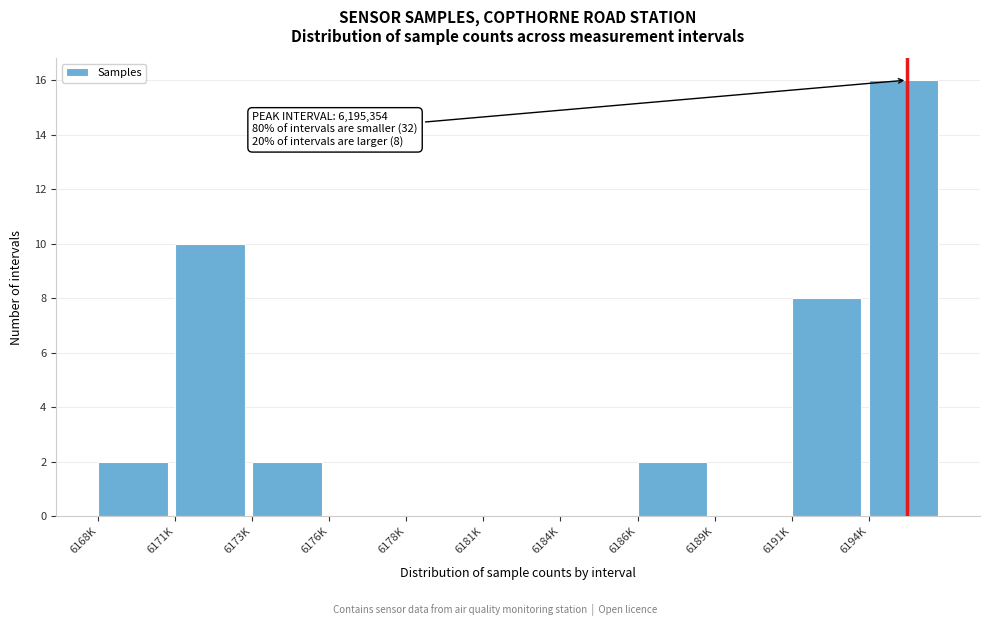

Reading left to right, what are all the values shown in this chart?

6168K=2	6171K=10	6173K=2	6176K=0	6178K=0	6181K=0	6184K=0	6186K=2	6189K=0	6191K=8	6194K=16